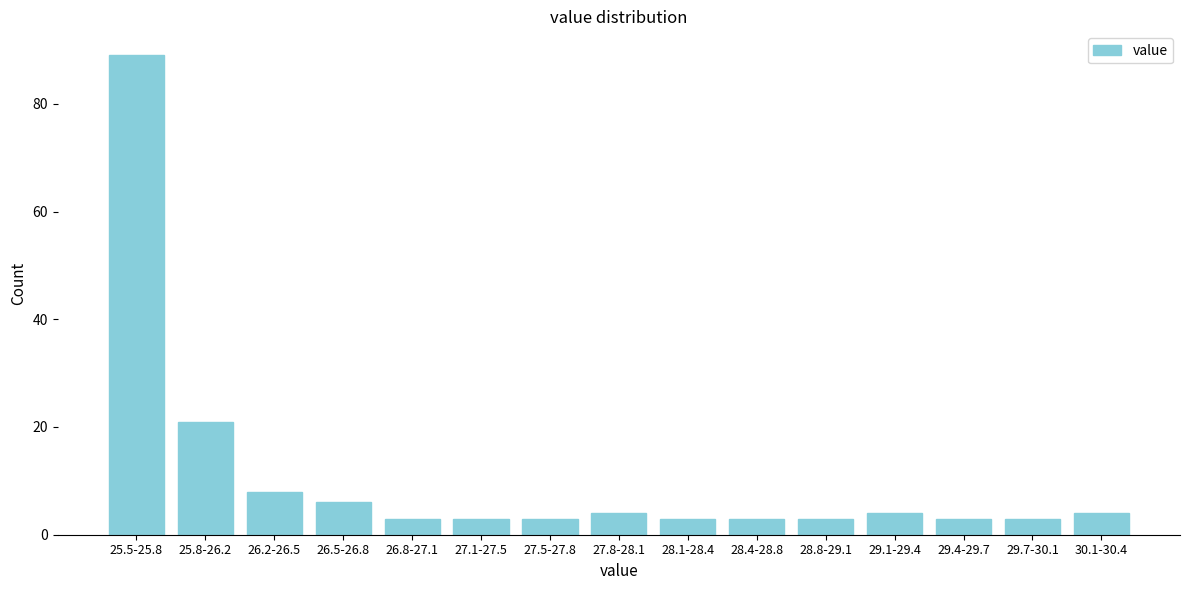

Reading right to left, what are all the values shown in this chart?

30.1-30.4=4	29.7-30.1=3	29.4-29.7=3	29.1-29.4=4	28.8-29.1=3	28.4-28.8=3	28.1-28.4=3	27.8-28.1=4	27.5-27.8=3	27.1-27.5=3	26.8-27.1=3	26.5-26.8=6	26.2-26.5=8	25.8-26.2=21	25.5-25.8=89